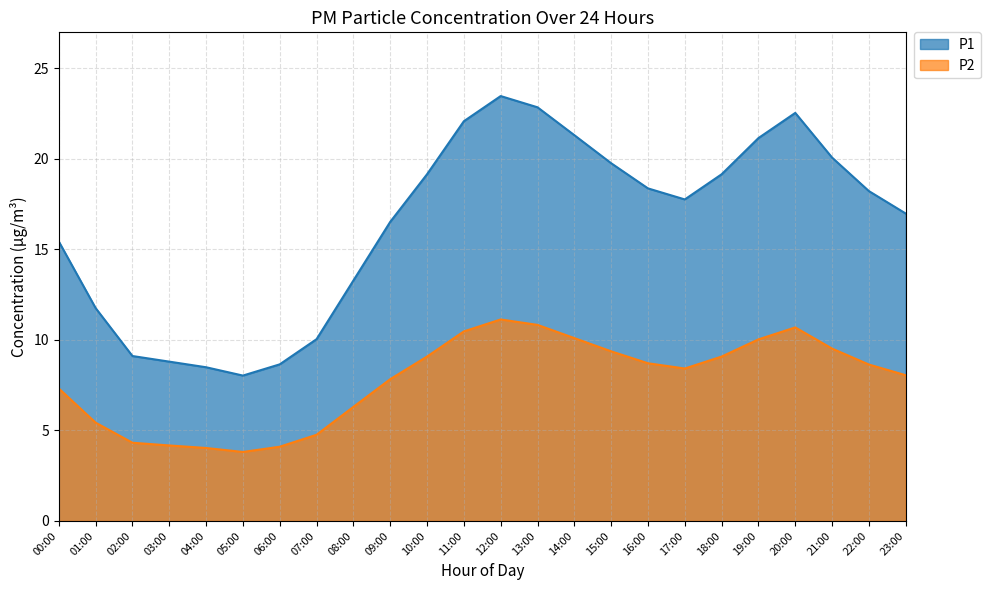

What position from the left is 06:00?

7